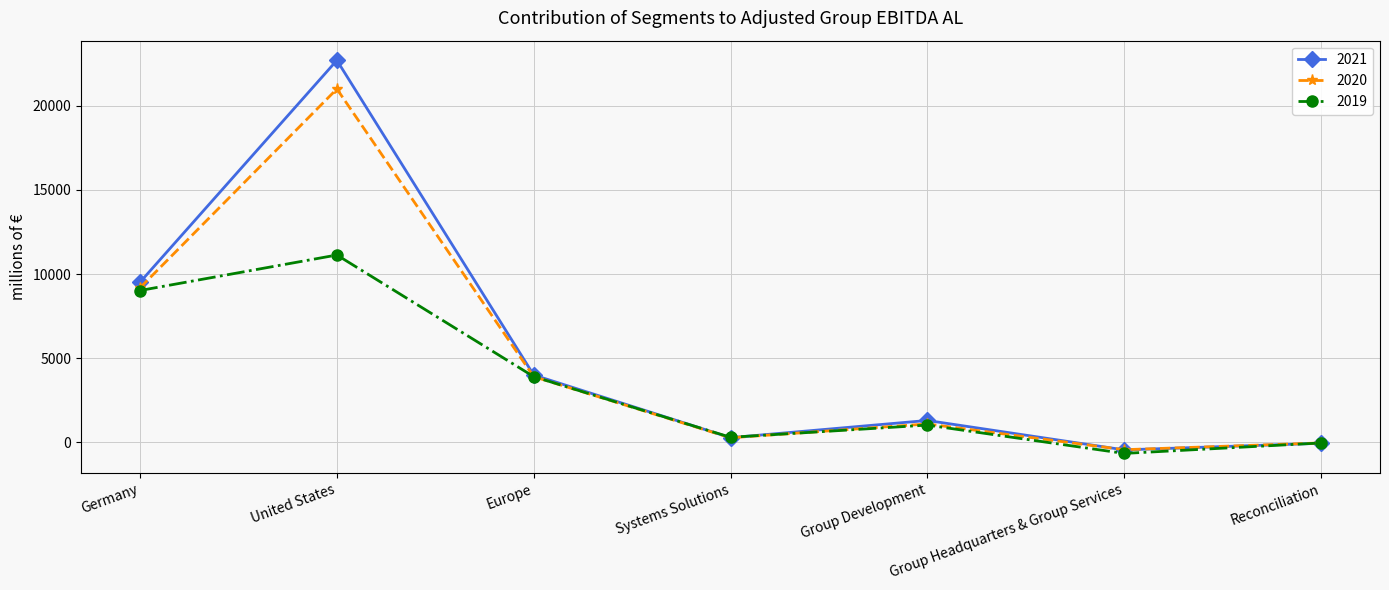

What is the spread (max minus min) of values at Group Headquarters & Group Services?

221